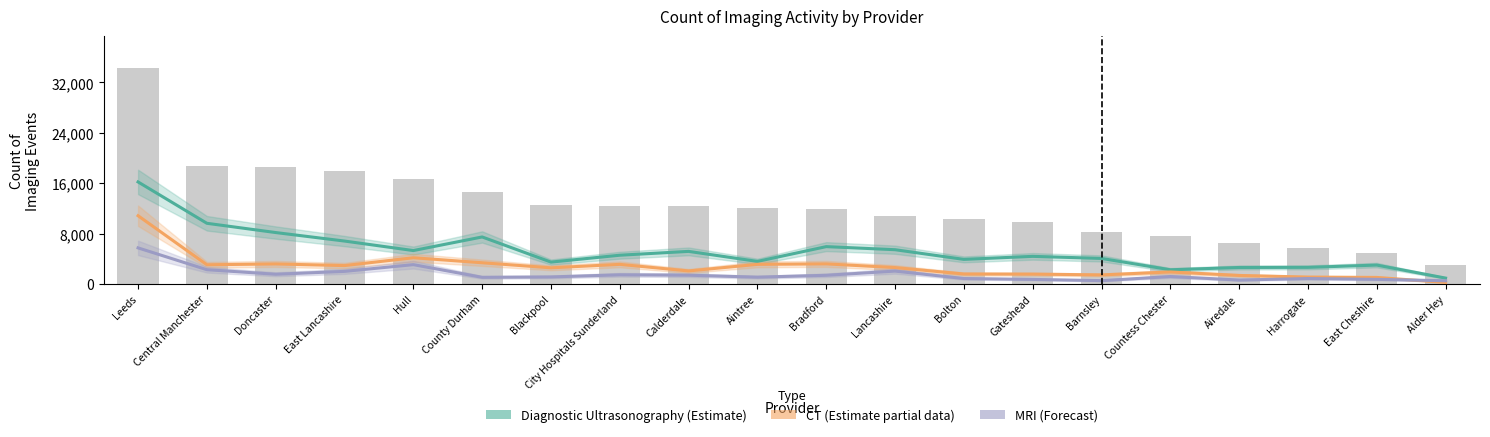

The value of Diagnostic Ultrasonography at Central Manchester is 16157. True or false?

False